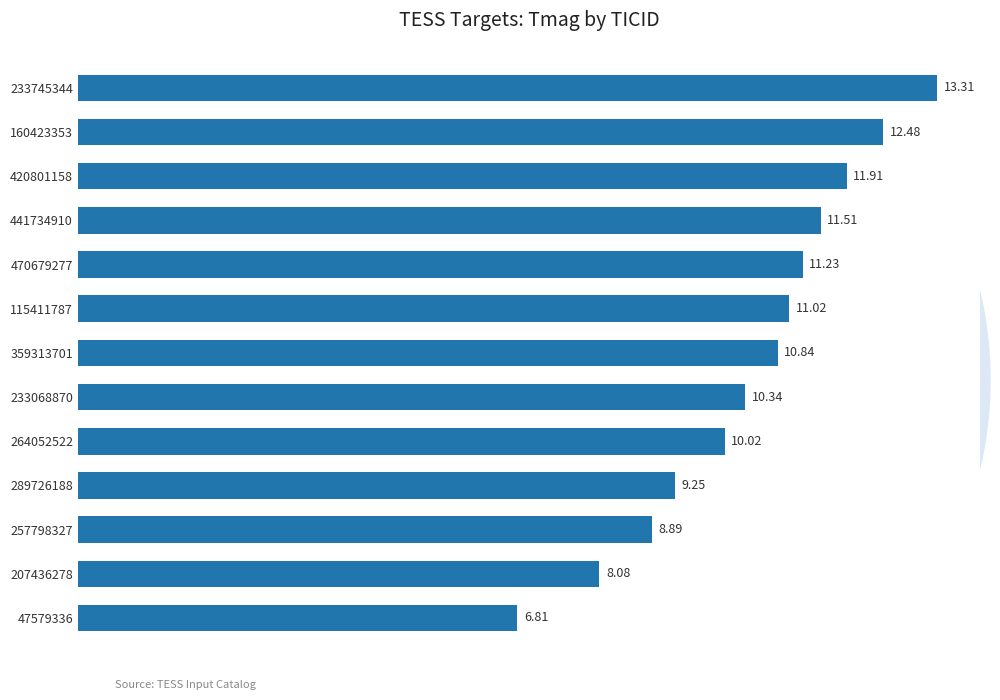

What is the sum of all values?

135.7